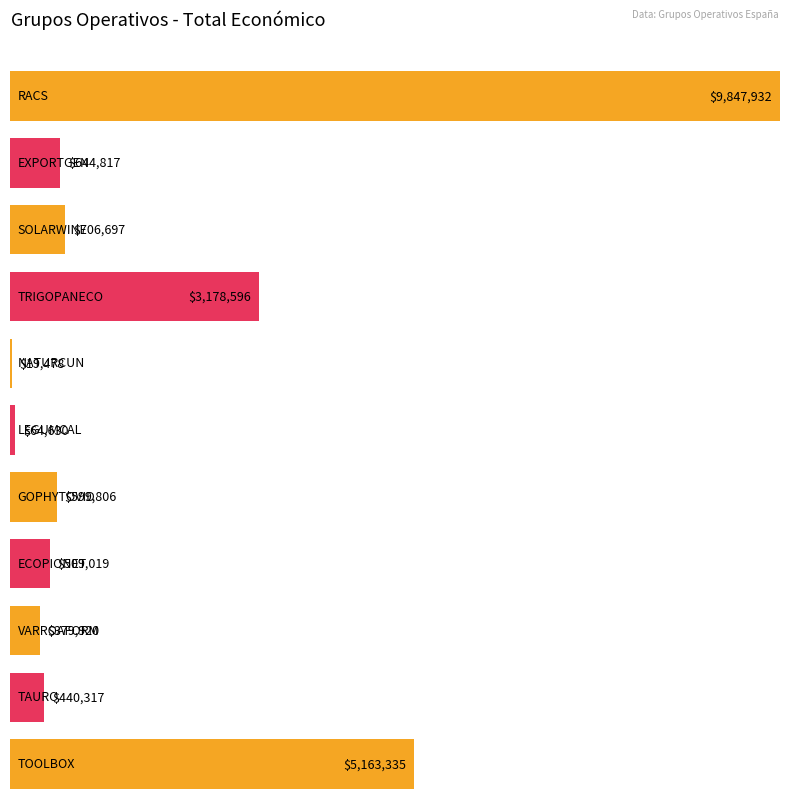

The value at EXPORTGEN is 405907. True or false?

False